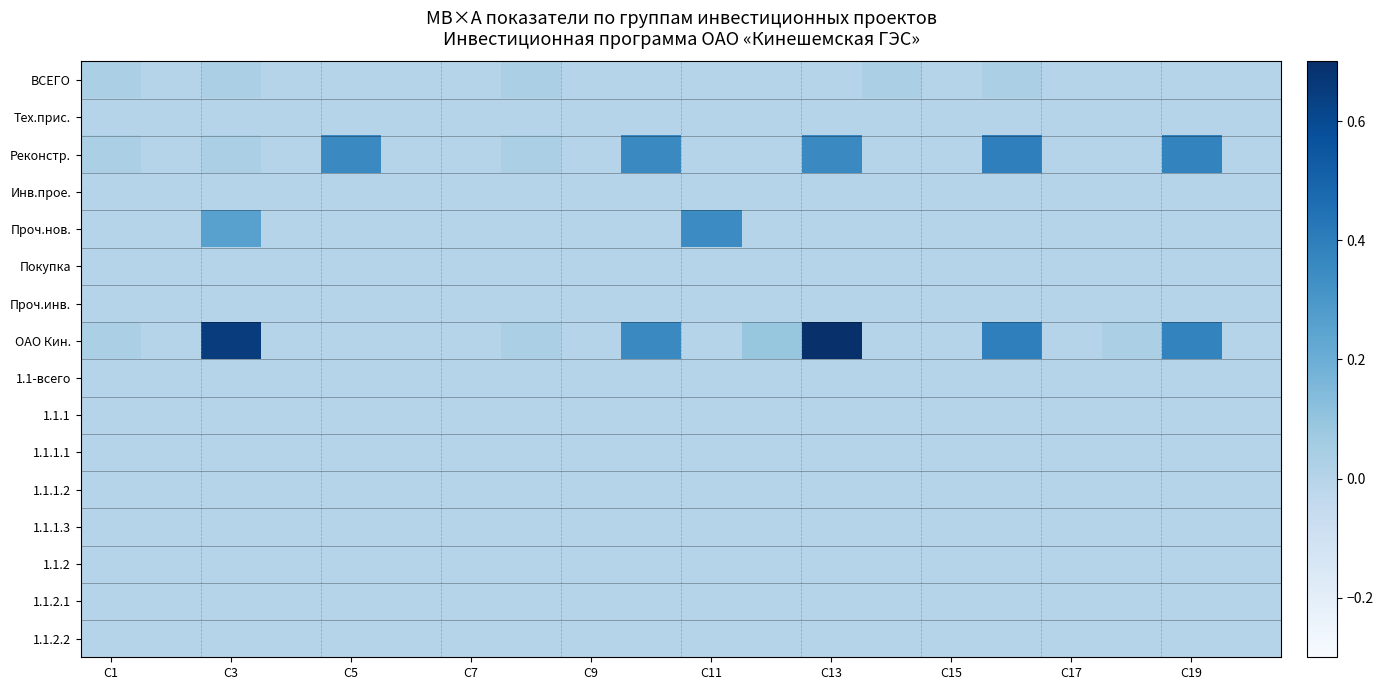

What is the maximum value shown in the chart?

0.7